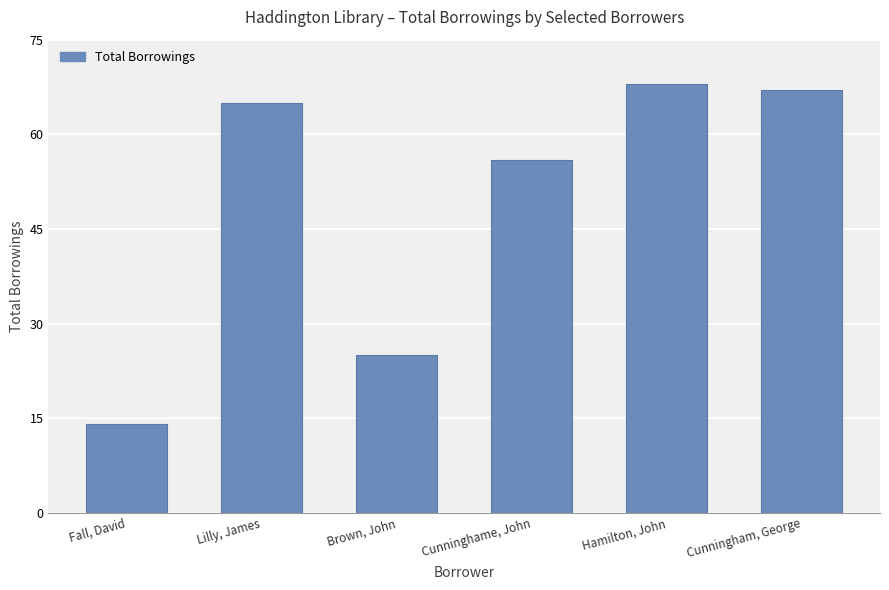

The value at Cunninghame, John is 56. True or false?

True